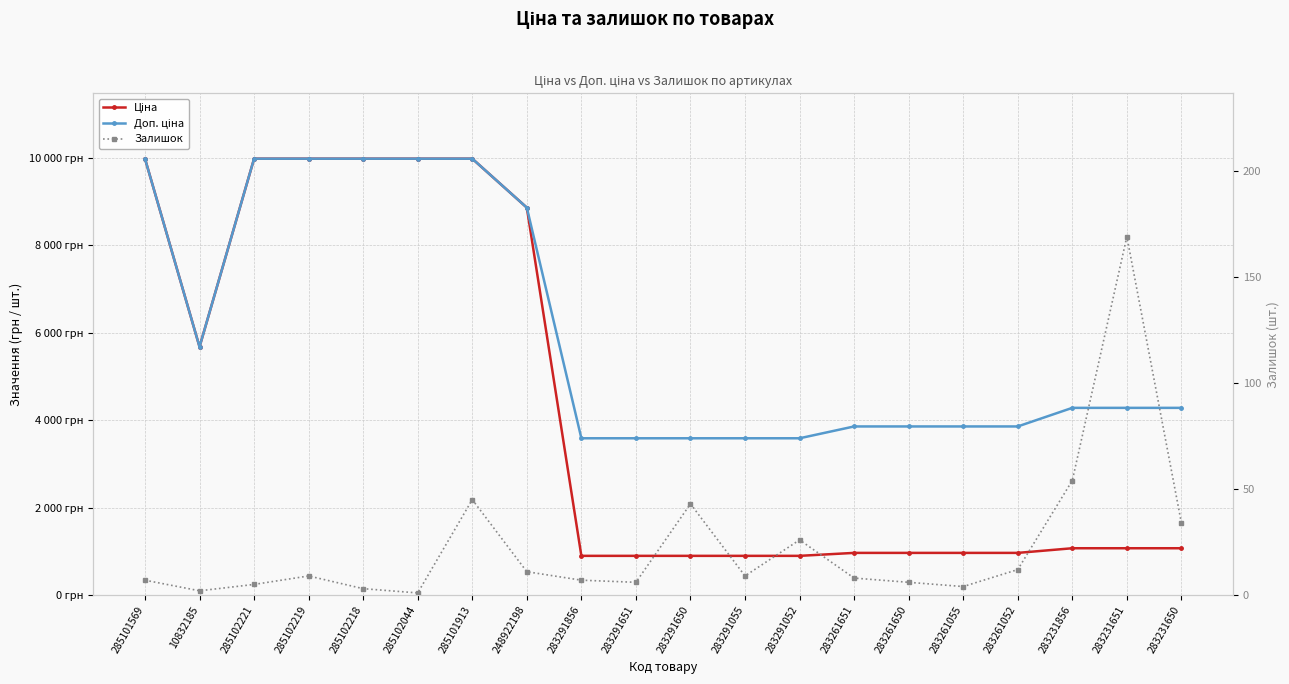

Is this an area chart (filled region under the line)?

No